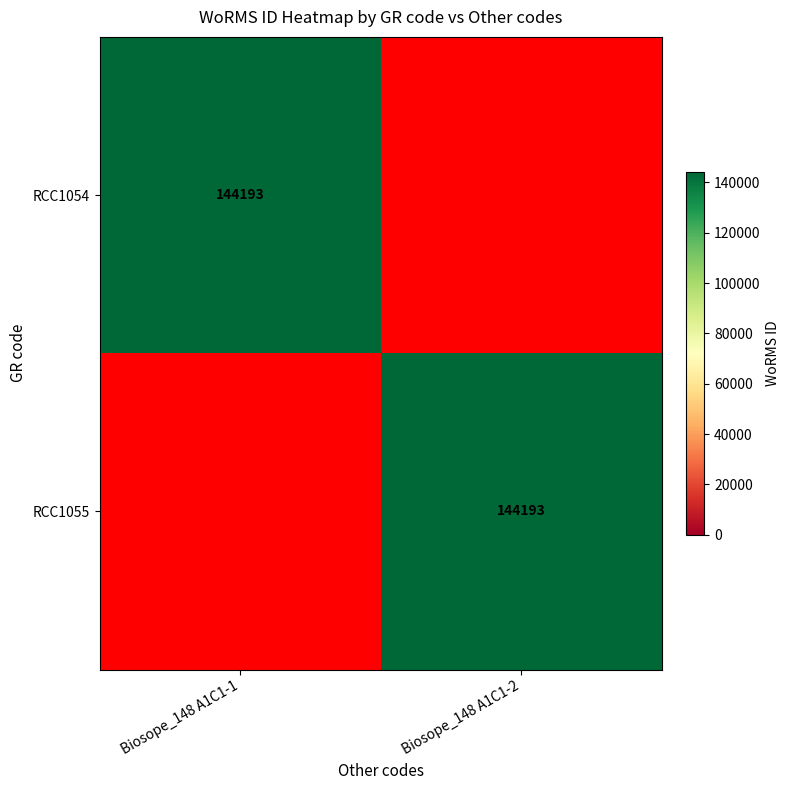

The RCC1055 series shows 68829 at Biosope_148 A1C1-2. True or false?

False